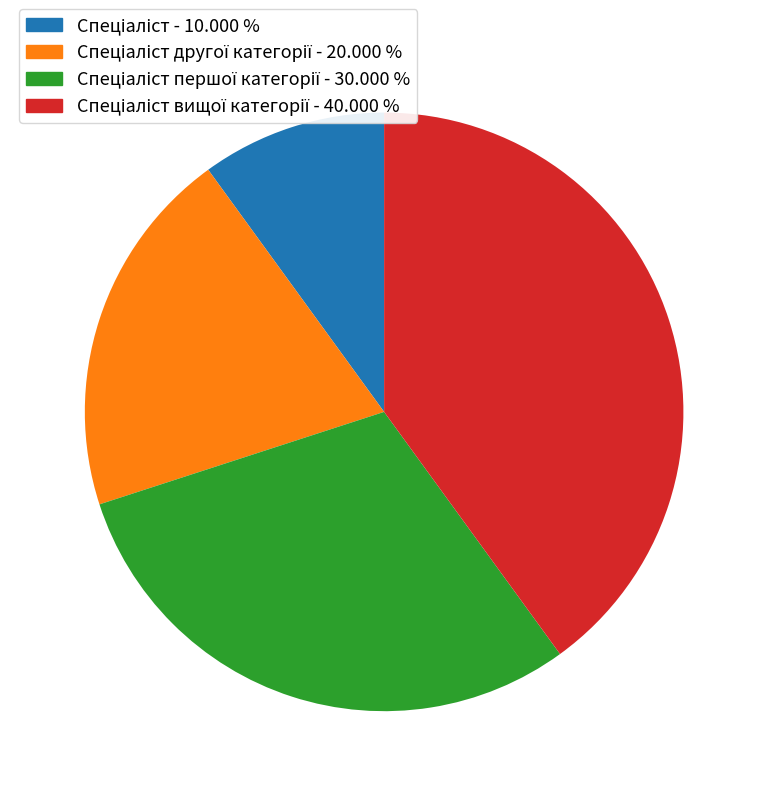

How many segments does this pie chart have?

4